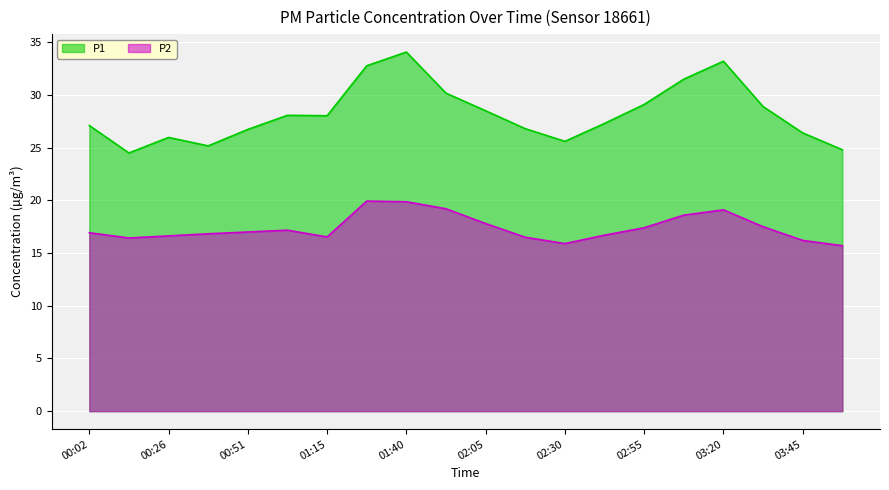

What is the difference between the maximum and minimum values in the P2 series?

4.2